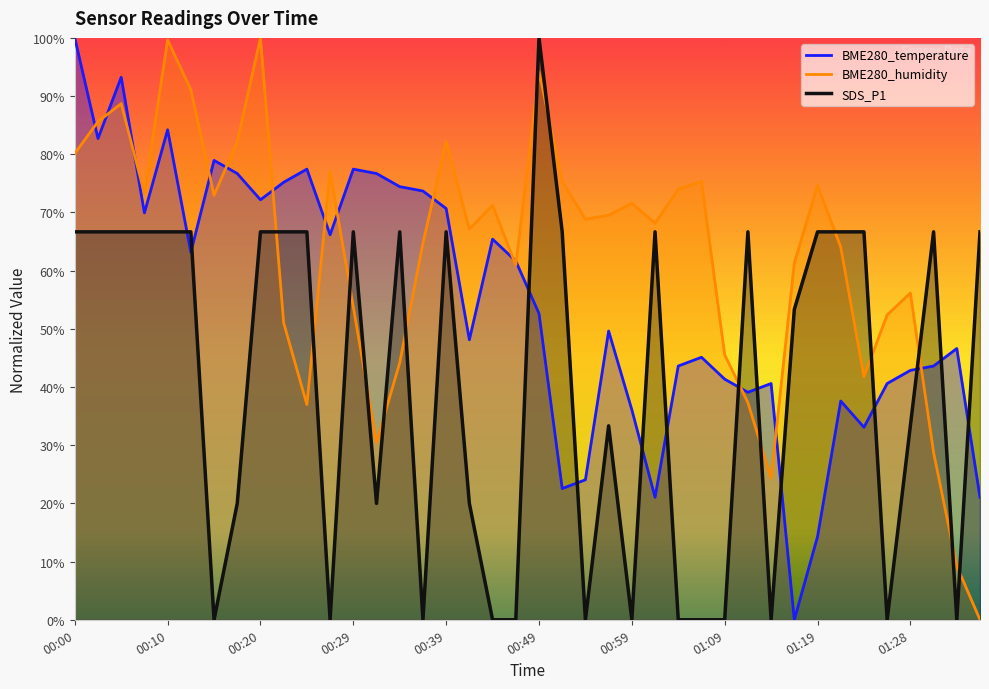

What is the label of the 10th point from the left?

00:22